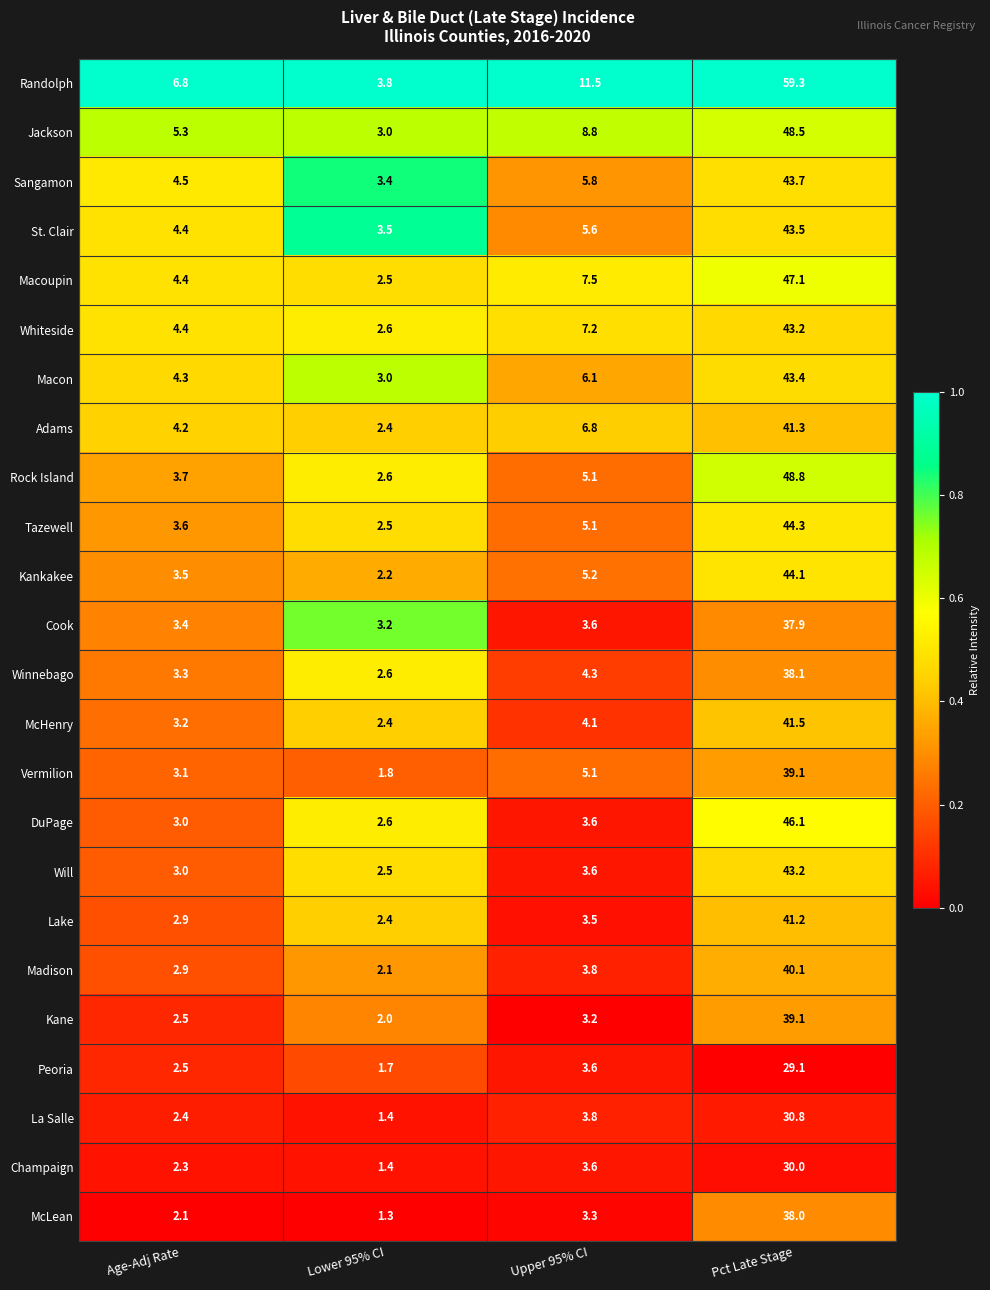

Which series has the largest range (max minus min)?

Randolph